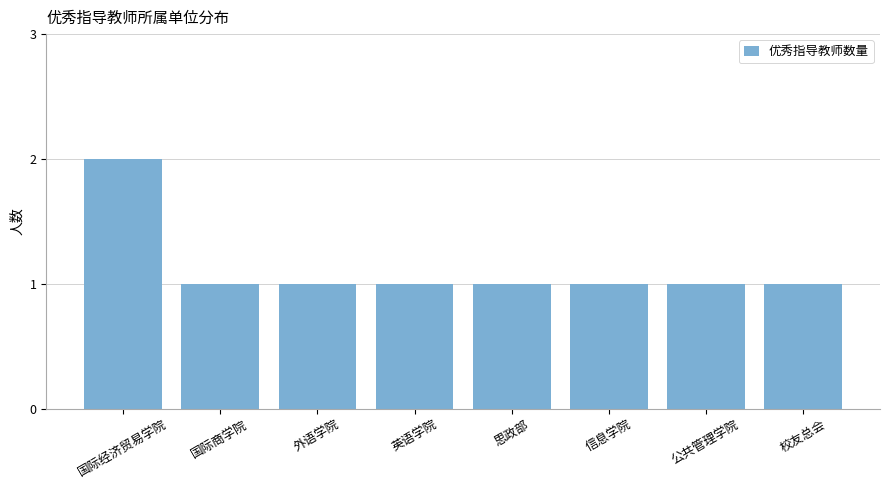

Does the chart contain stacked bars?

No